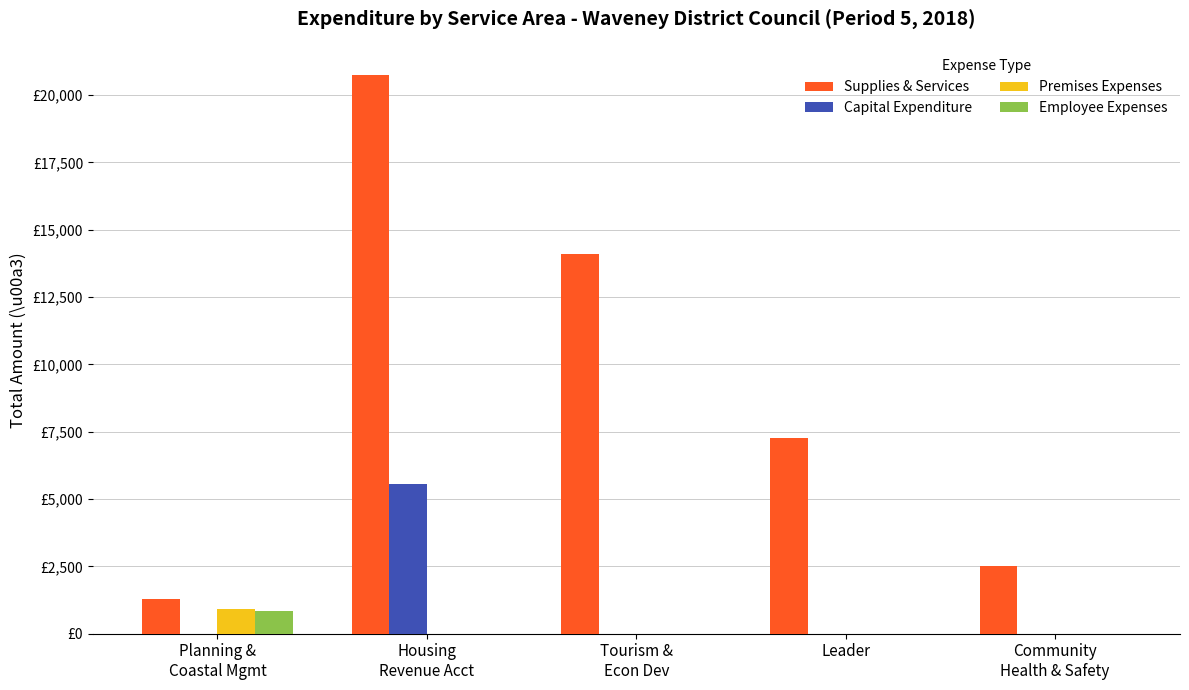

Rank the categories by Capital Expenditure value from lowest to highest.

Planning &
Coastal Mgmt, Tourism &
Econ Dev, Leader, Community
Health & Safety, Housing
Revenue Acct